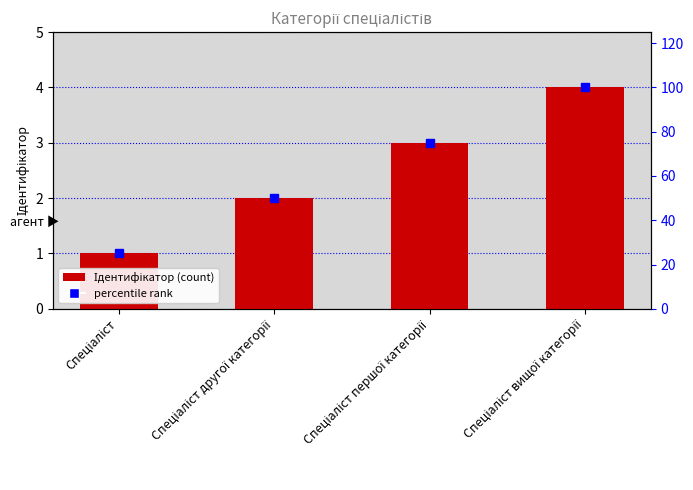

List the labels in order of value, smallest first.

Спеціаліст, Спеціаліст другої категорії, Спеціаліст першої категорії, Спеціаліст вищої категорії